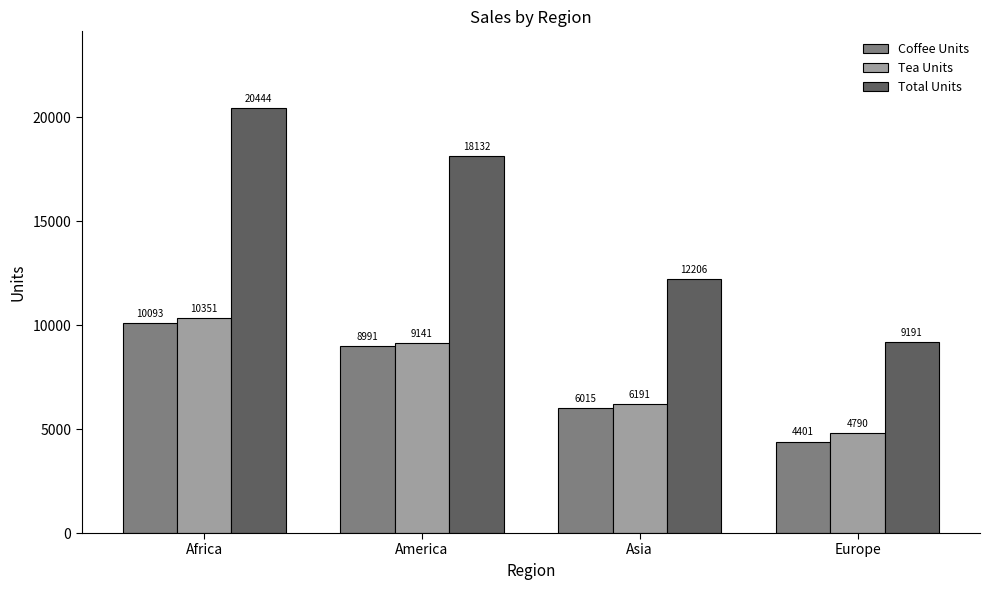

What is the difference between the highest and lowest values at Asia?

6191